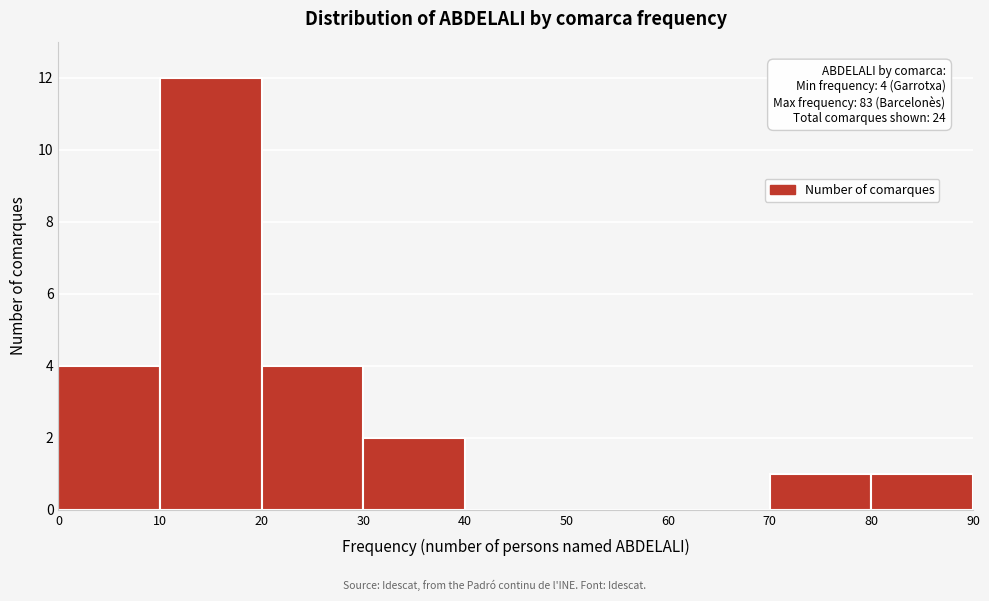

Which range on the x-axis has the tallest bar?

10 to 20